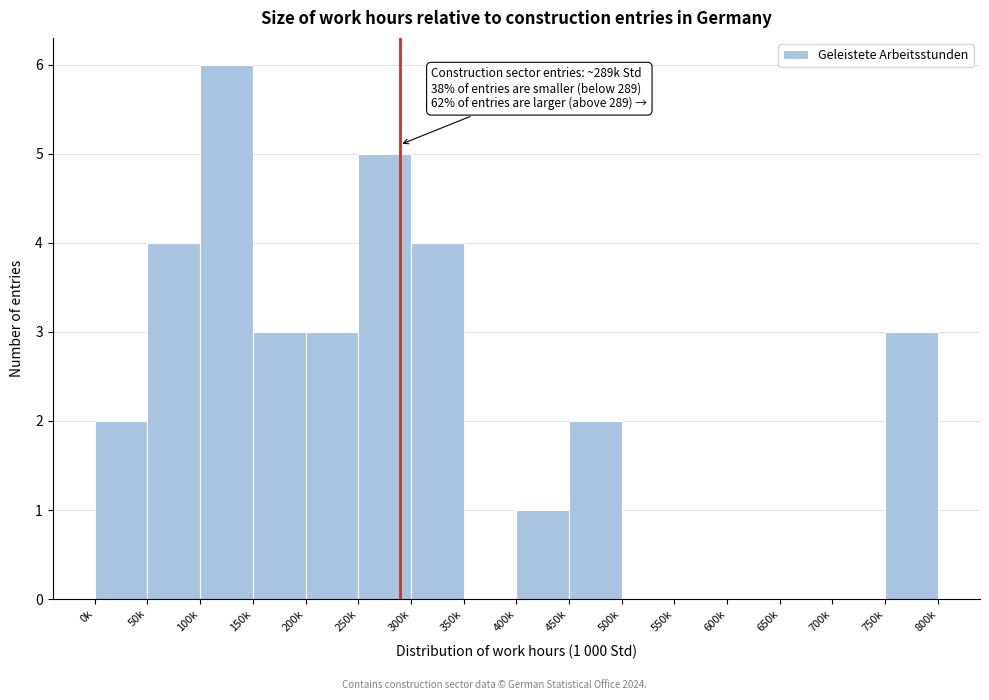

Reading left to right, list all the values displayed in this chart.

0k=2	50k=4	100k=6	150k=3	200k=3	250k=5	300k=4	350k=0	400k=1	450k=2	500k=0	550k=0	600k=0	650k=0	700k=0	750k=3